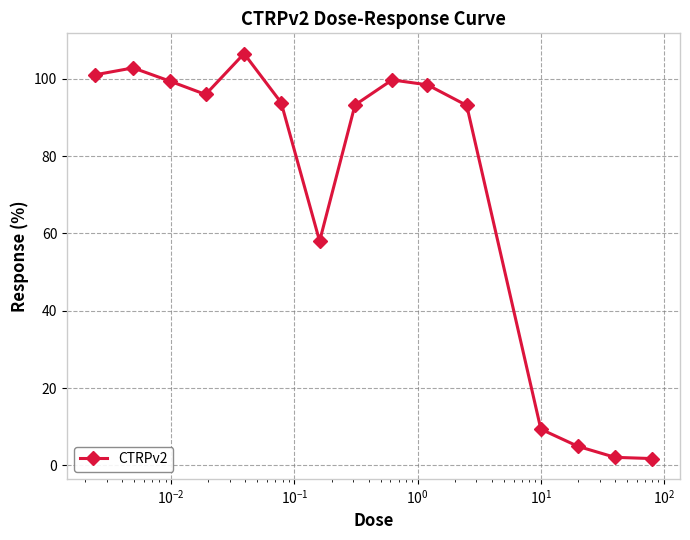

Does the chart display data point markers on the line(s)?

Yes